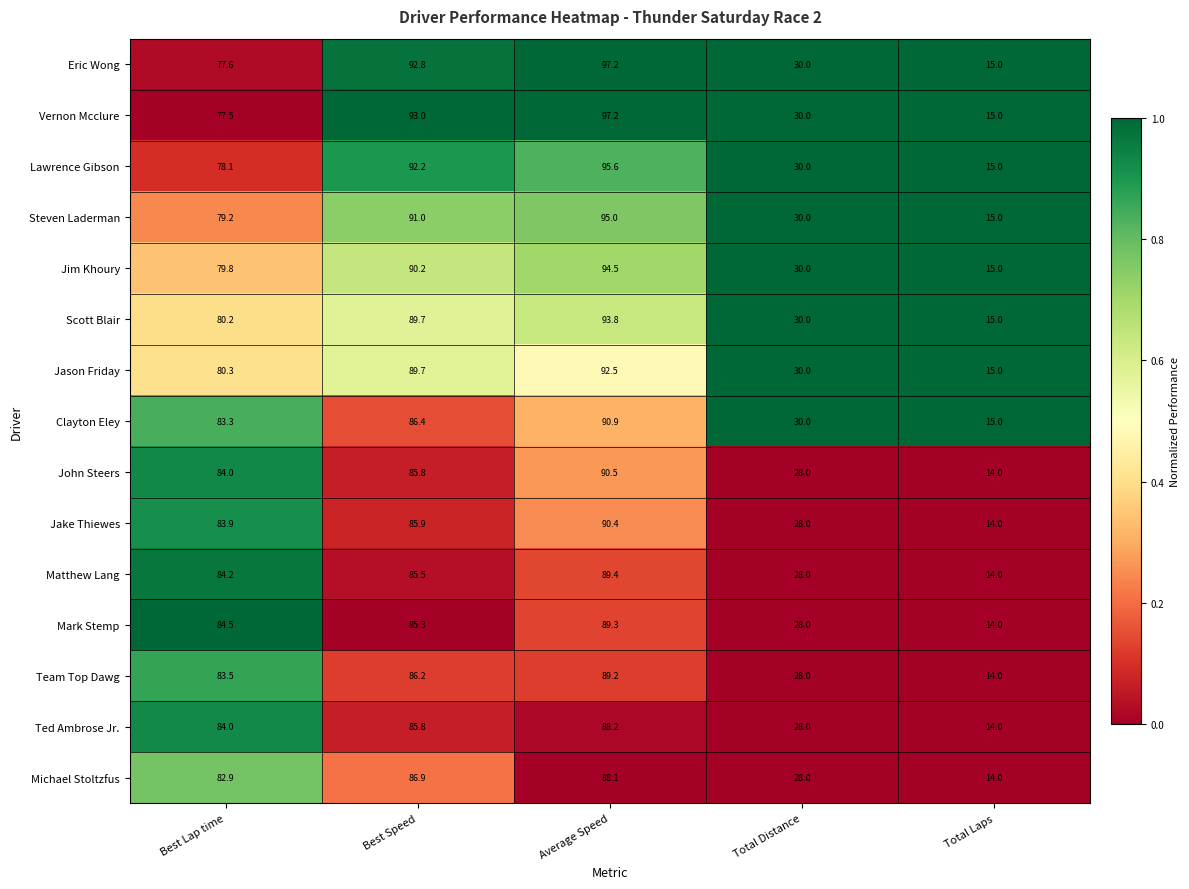

Which series has the largest total across all categories?

Vernon Mcclure